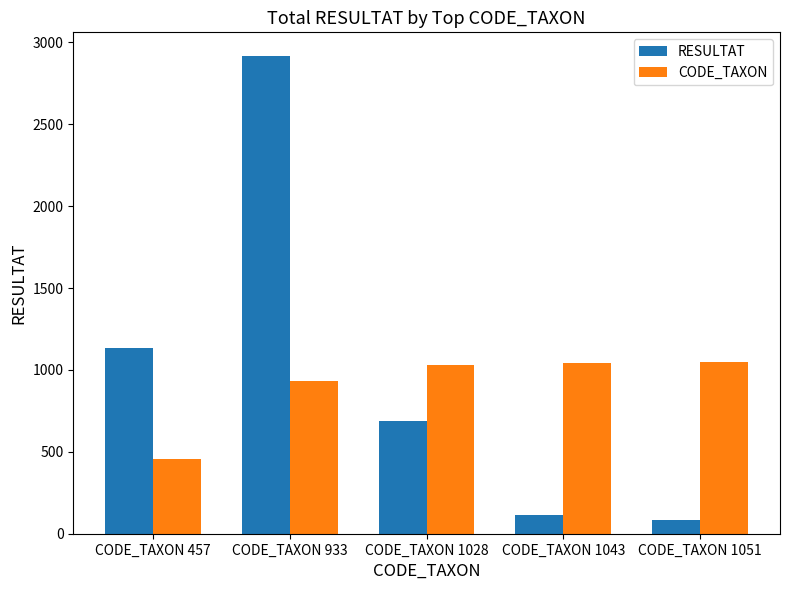

How many bars are there in each group?

2